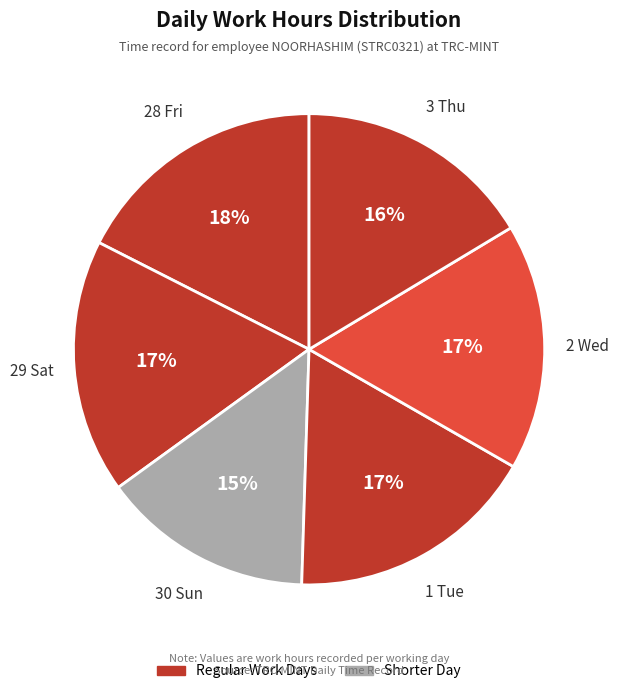

Count the number of slices in the pie.

6